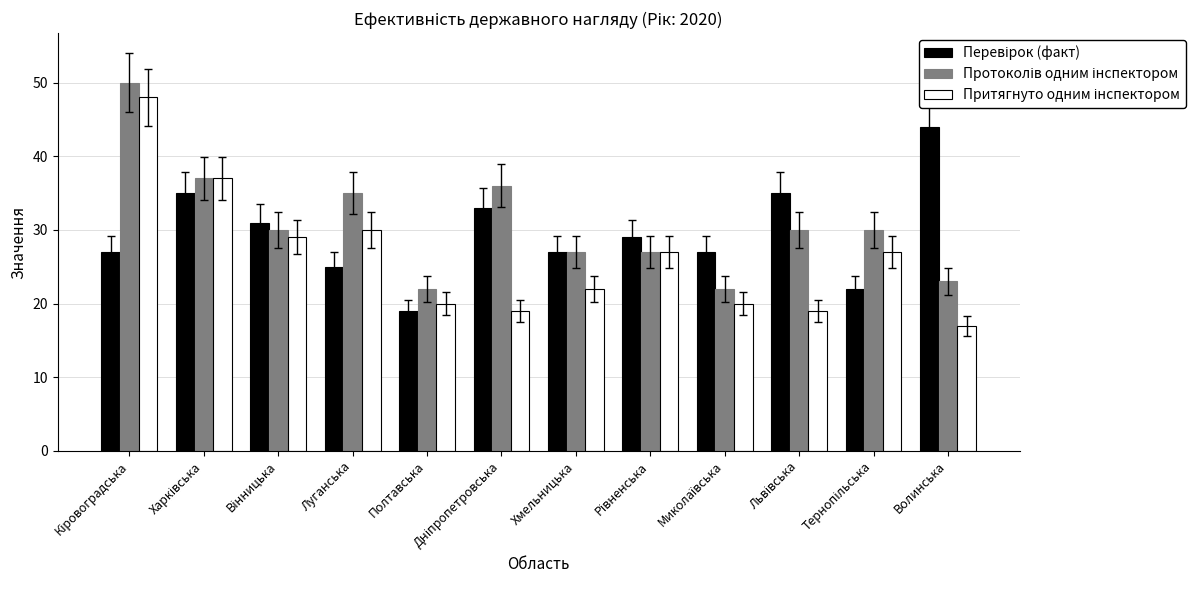

What is the spread (max minus min) of values at Волинська?

27